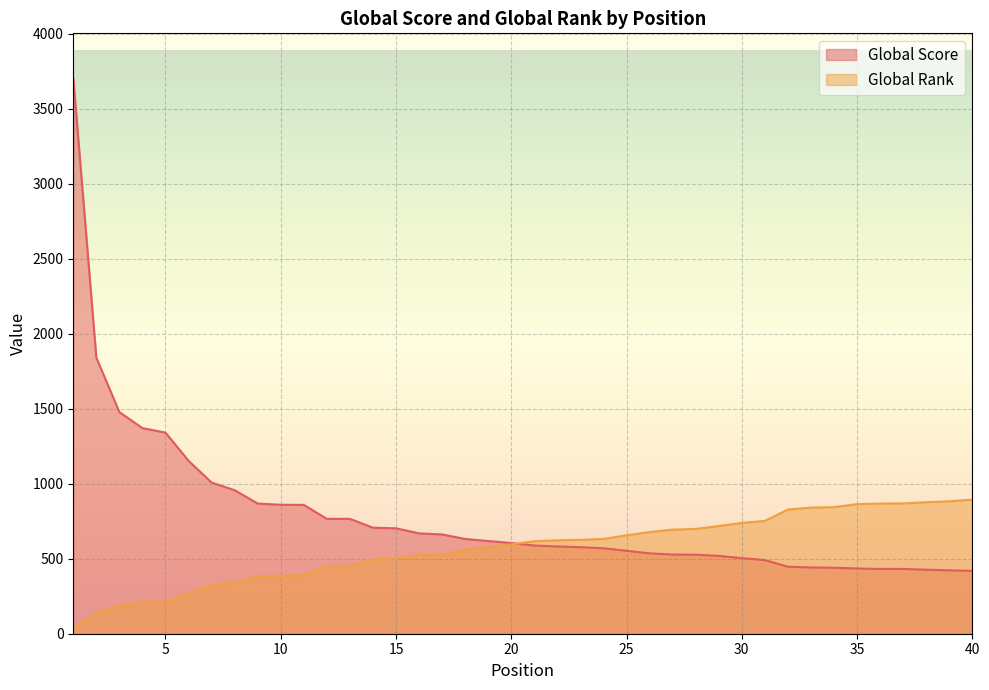

Reading right to left, transcribe all the data shown in this chart.

Global Score: 419	423	427	432	432	435	440	442	447	491	504	519	527	528	536	553	570	577	582	588	605	618	632	662	669	703	707	766	766	859	860	868	957	1008	1153	1341	1371	1478	1841	3707
Global Rank: 894	883	877	869	868	864	844	841	828	752	739	718	699	694	678	656	632	626	623	617	596	579	560	528	523	501	495	452	451	390	388	381	344	323	267	216	209	188	134	38